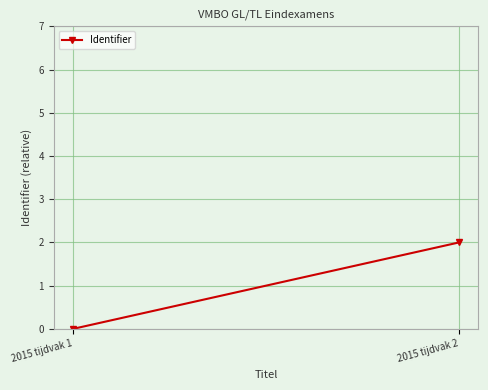

What is the difference between the values at 2015 tijdvak 1 and 2015 tijdvak 2?

2